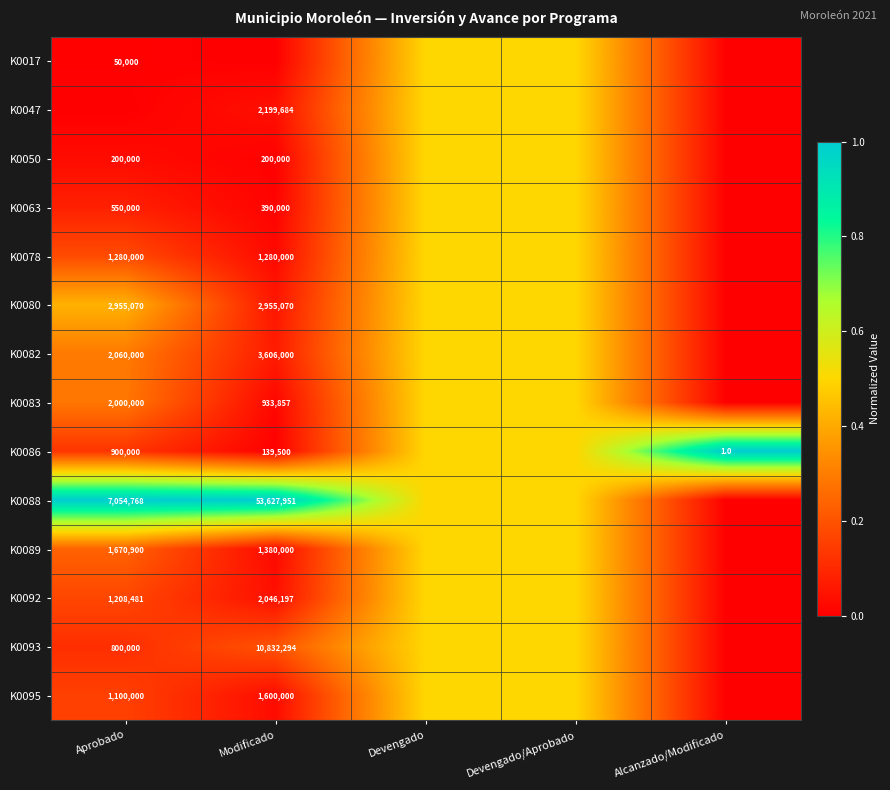

True or false: K0092 has a value of 3545355.6 at Modificado.

False